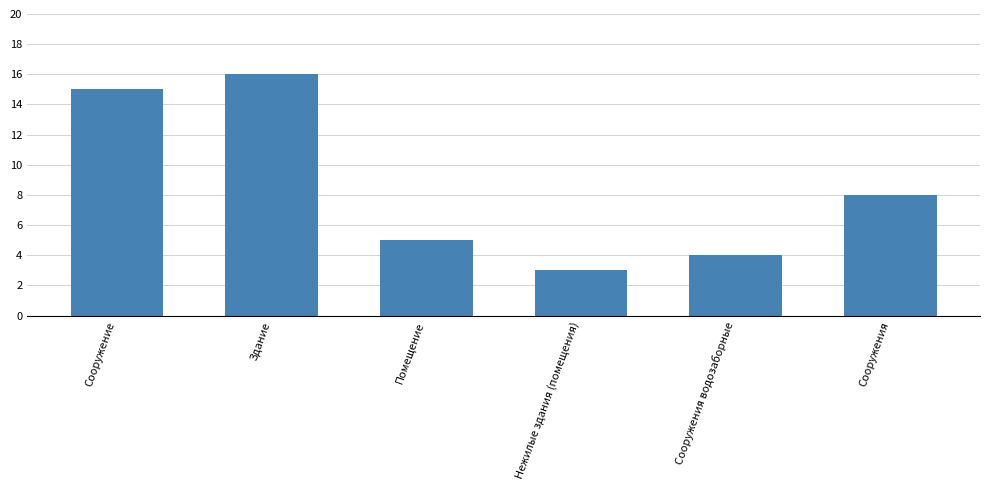

Reading left to right, transcribe all the data shown in this chart.

Сооружение=15	Здание=16	Помещение=5	Нежилые здания (помещения)=3	Сооружения водозаборные=4	Сооружения=8